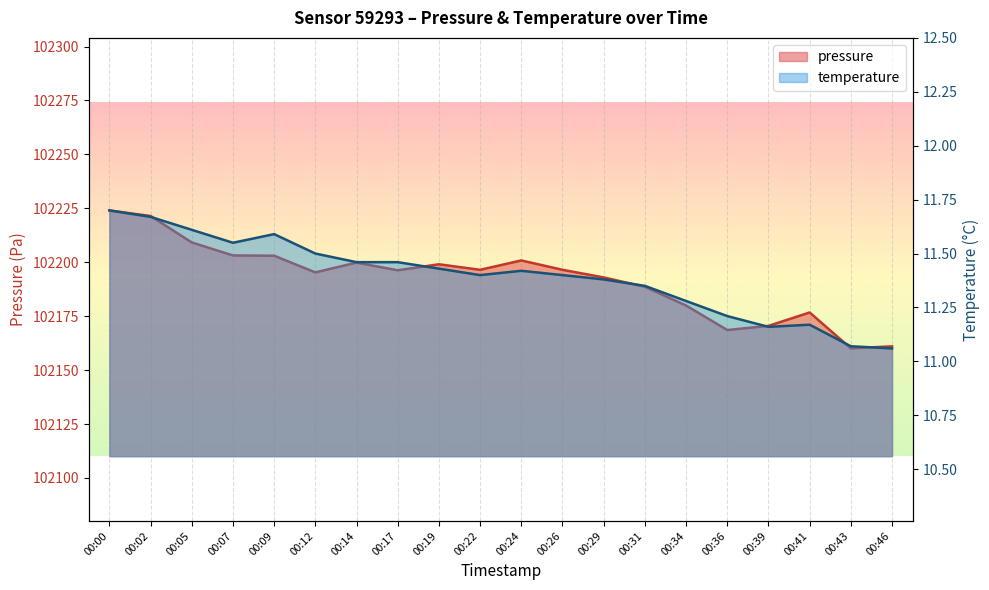

What is the difference between the highest and lowest values at 00:46?

102150.0